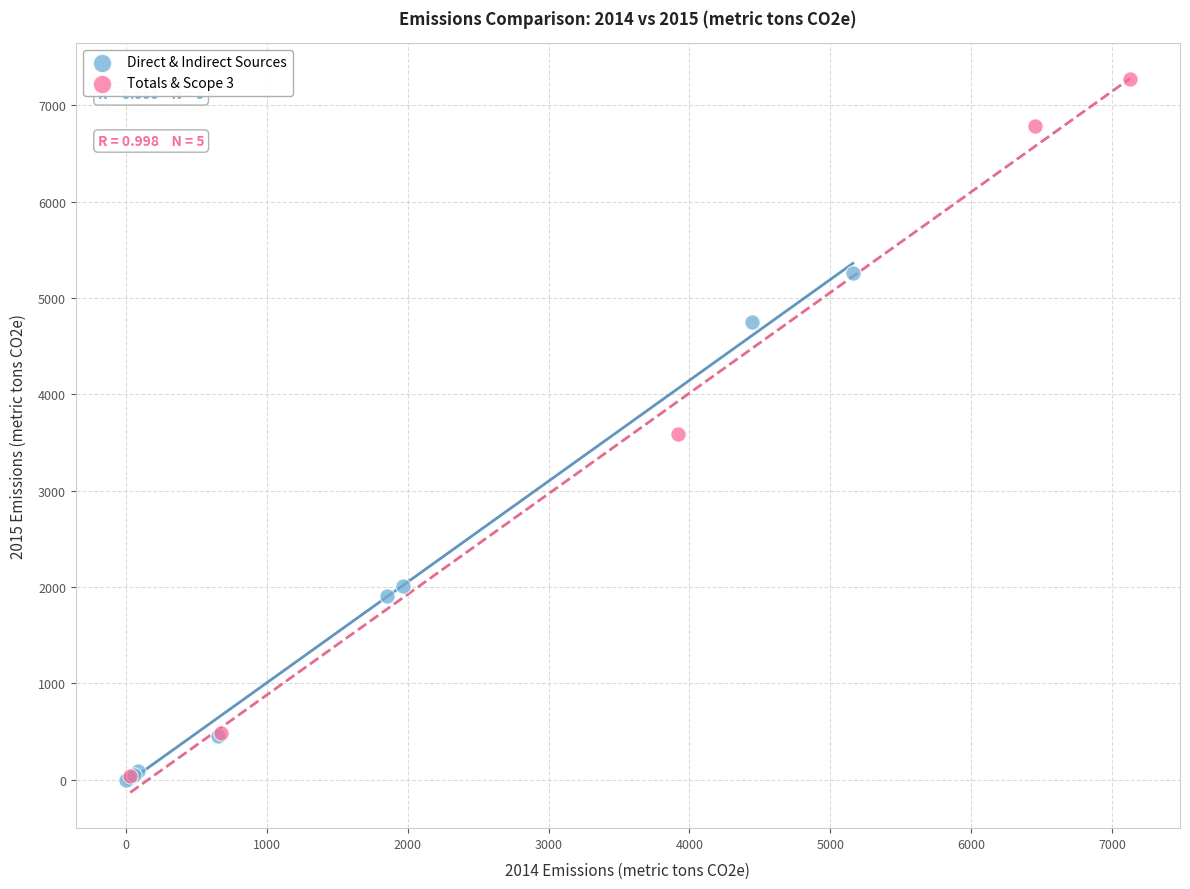

Which series has the largest Y range (max minus min)?

Totals & Scope 3